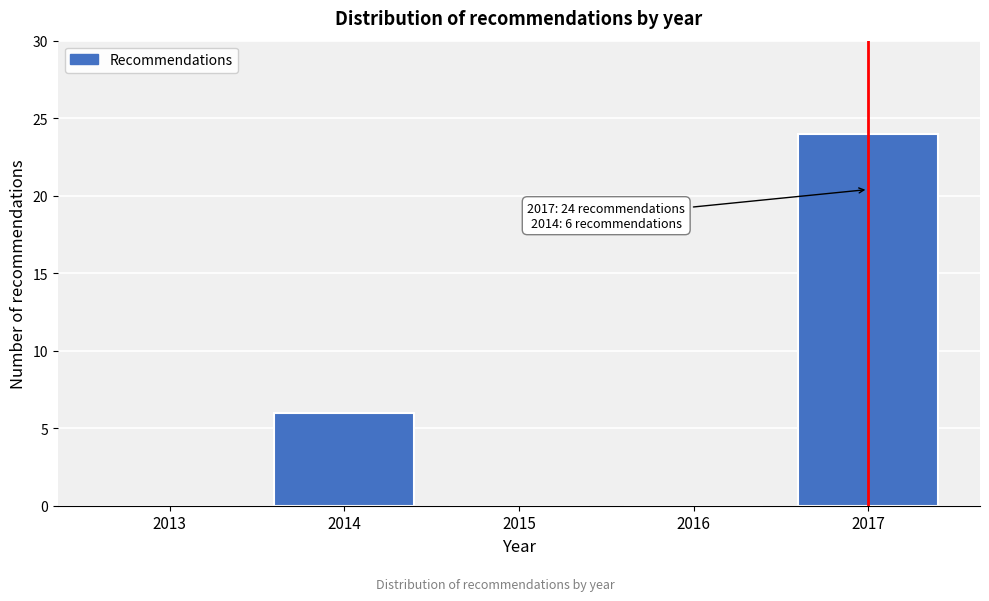

Reading left to right, extract all data points from this chart.

2013=0	2014=6	2015=0	2016=0	2017=24